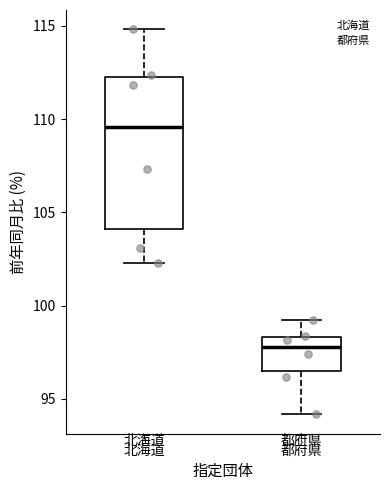

Reading left to right, transcribe this box plot: for each box, give where its median line is, the range the box spans, and where its two whiskers end, as read against the y-axis. The values are not printed on the chart, so give them approximately, as read against the axis.

北海道: median 109.5, box 104.0 to 112.5, whiskers 102.5 to 115.0
都府県: median 98.0, box 96.5 to 98.5, whiskers 94.0 to 99.0